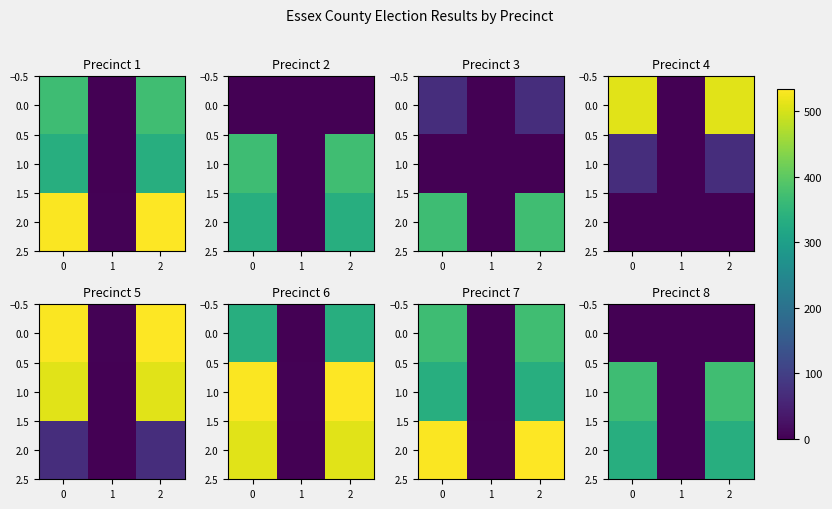

What is the difference between the highest and lowest values at −1?

369